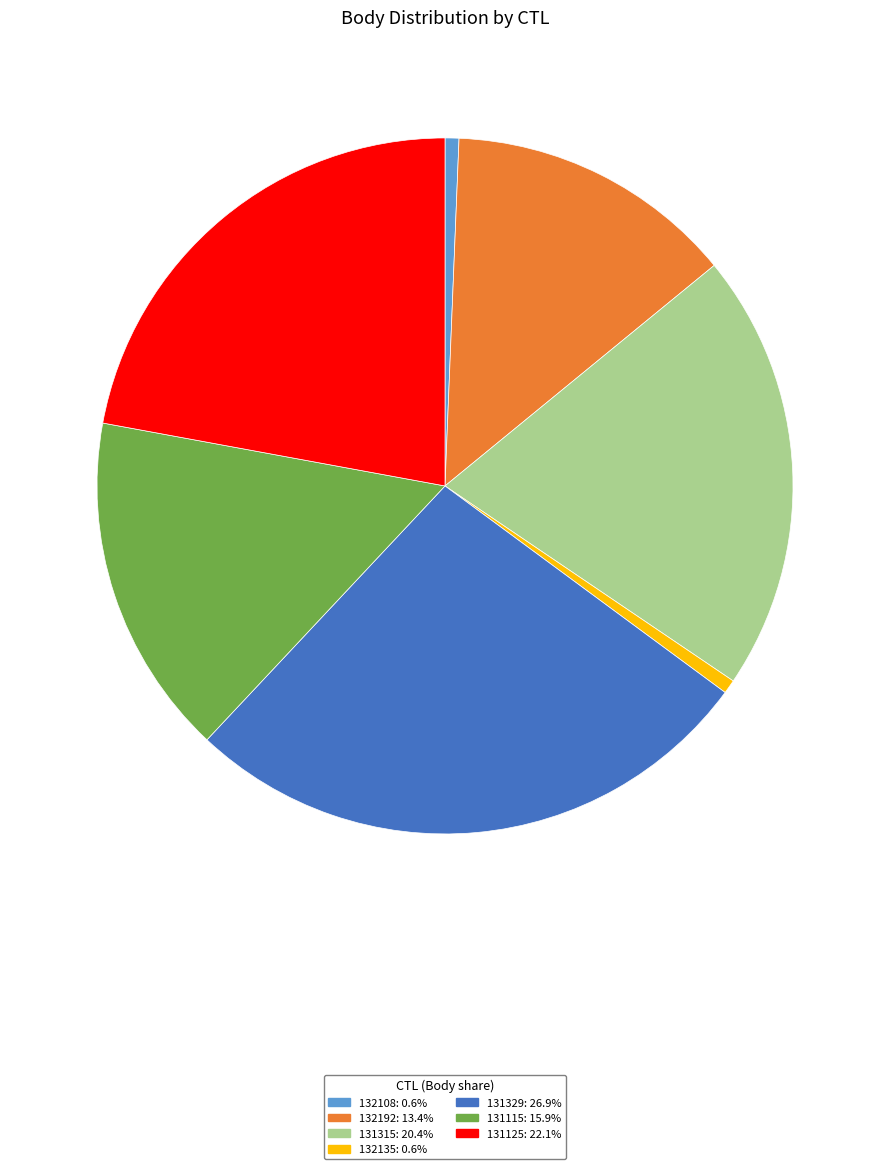

Between 131115 and 131125, which is larger?

131125